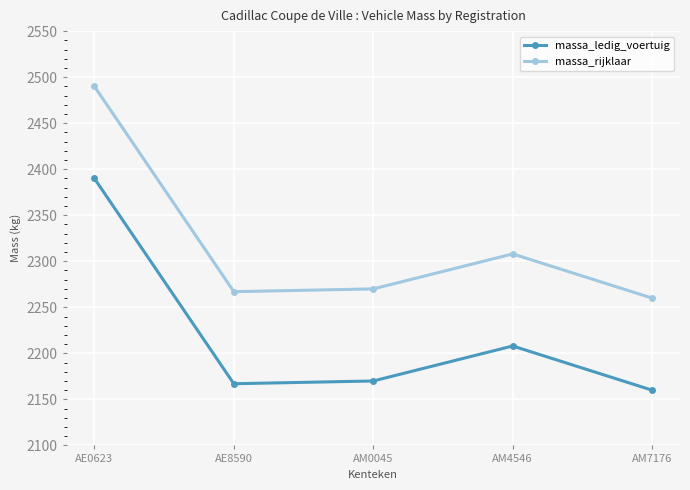

What is the approximate value of massa_ledig_voertuig at AM7176, to the nearest 10?

2160